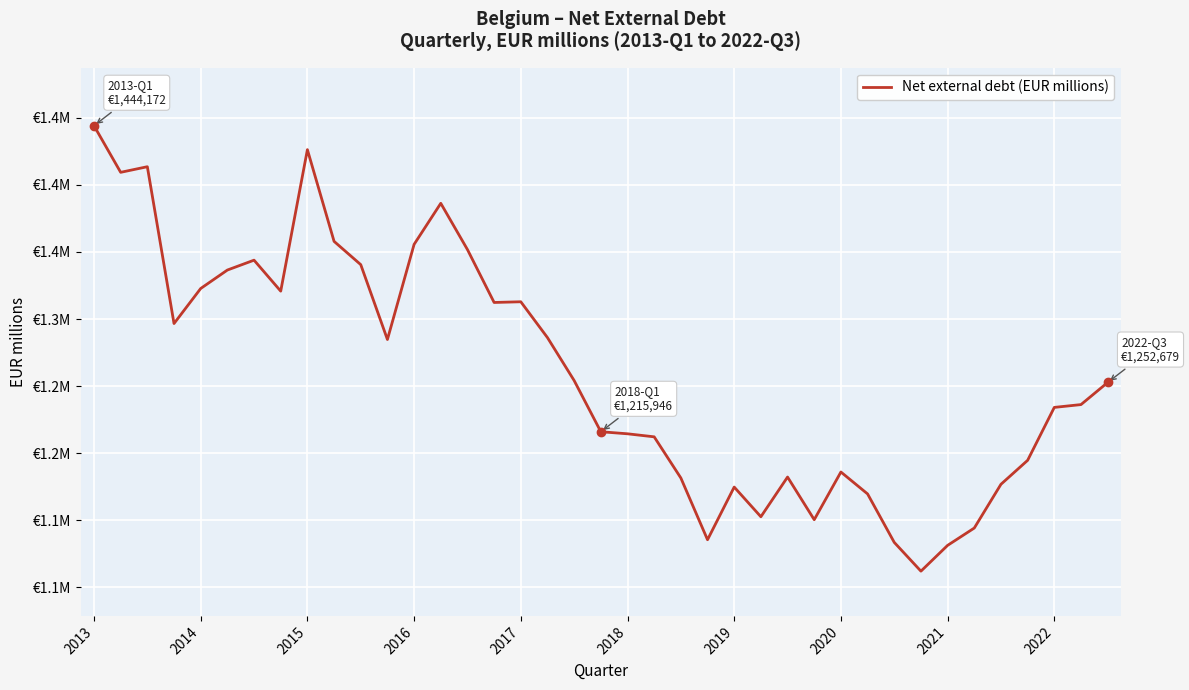

Does the chart display data point markers on the line(s)?

No